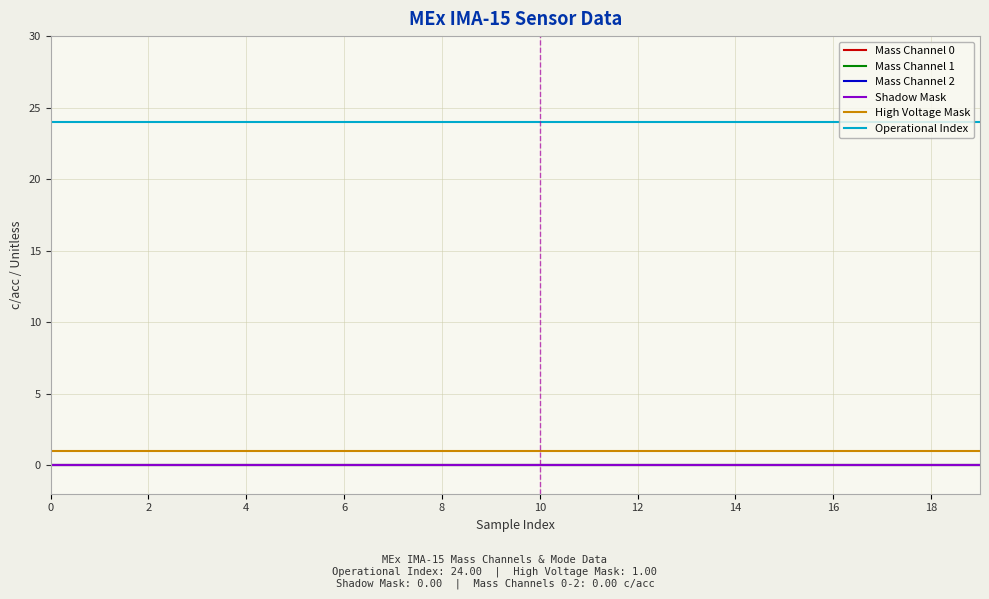

Is this an area chart (filled region under the line)?

No